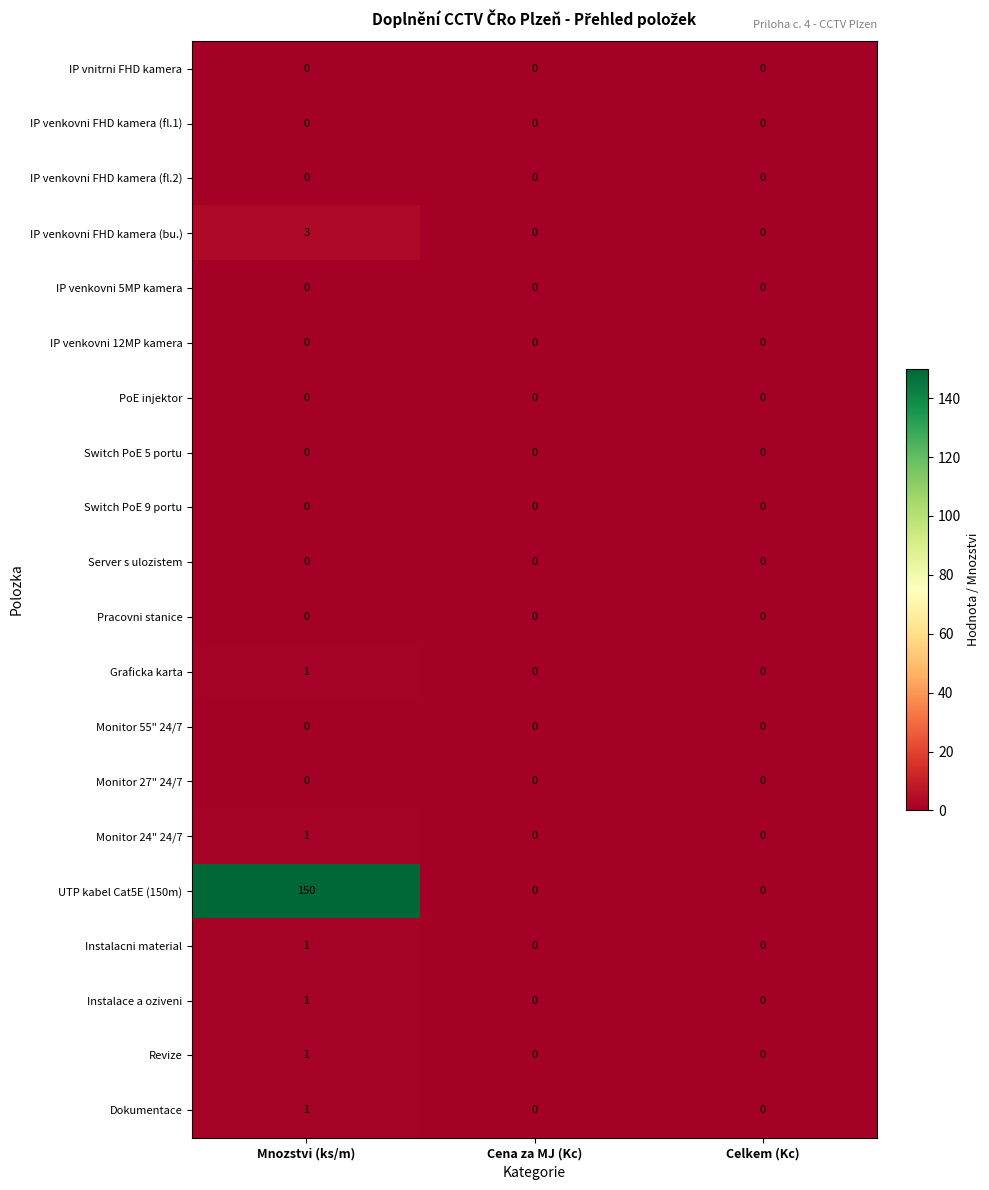

Which series changed the most between Mnozstvi (ks/m) and Cena za MJ (Kc)?

UTP kabel Cat5E (150m)